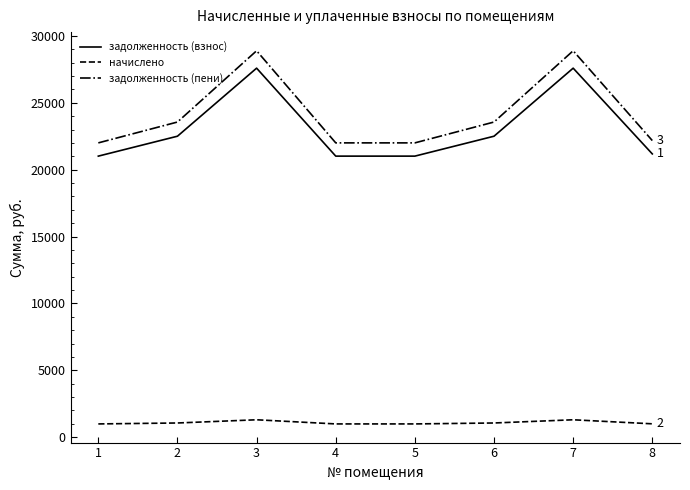

What is the difference between the maximum and second lowest values in the задолженность (пени) series?

6887.5